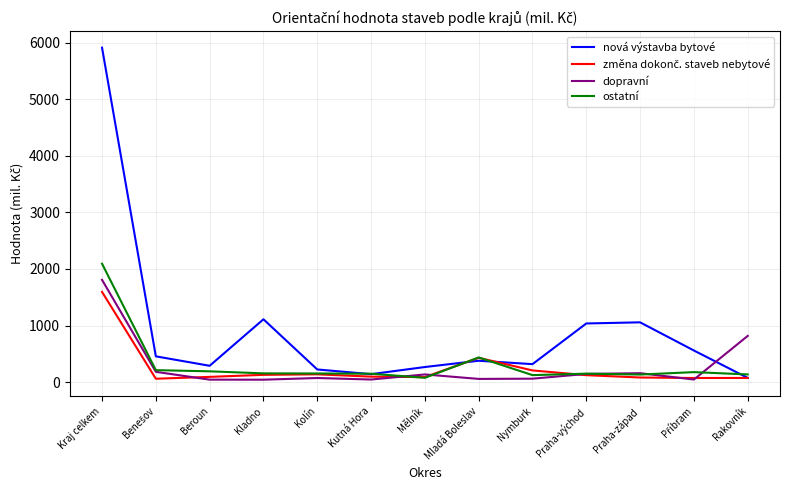

Is it true that nová výstavba bytové equals 1037 at Praha-východ?

True